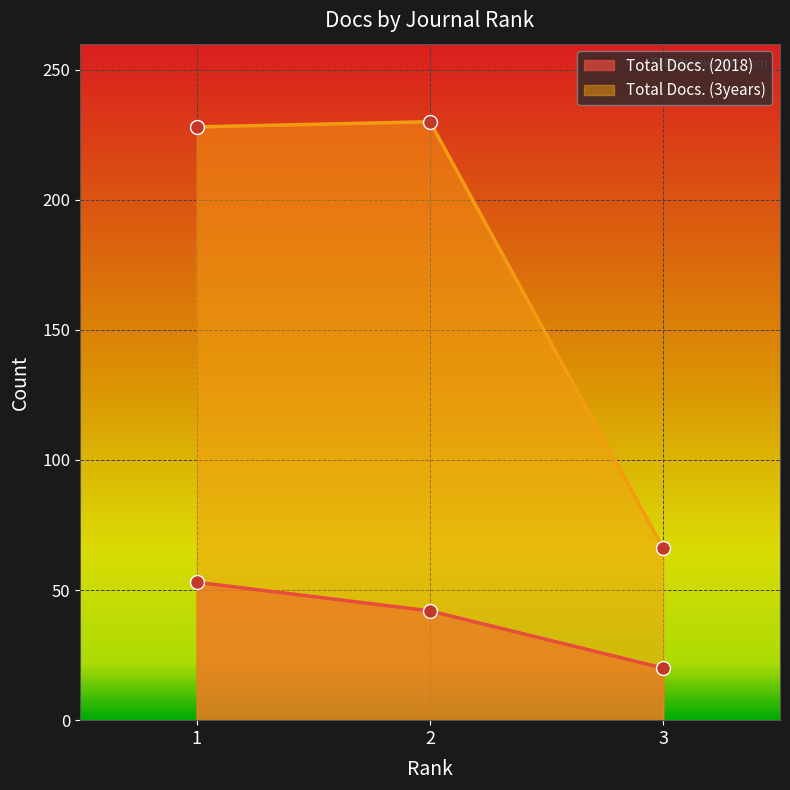

Which label corresponds to the largest value in the chart?

2